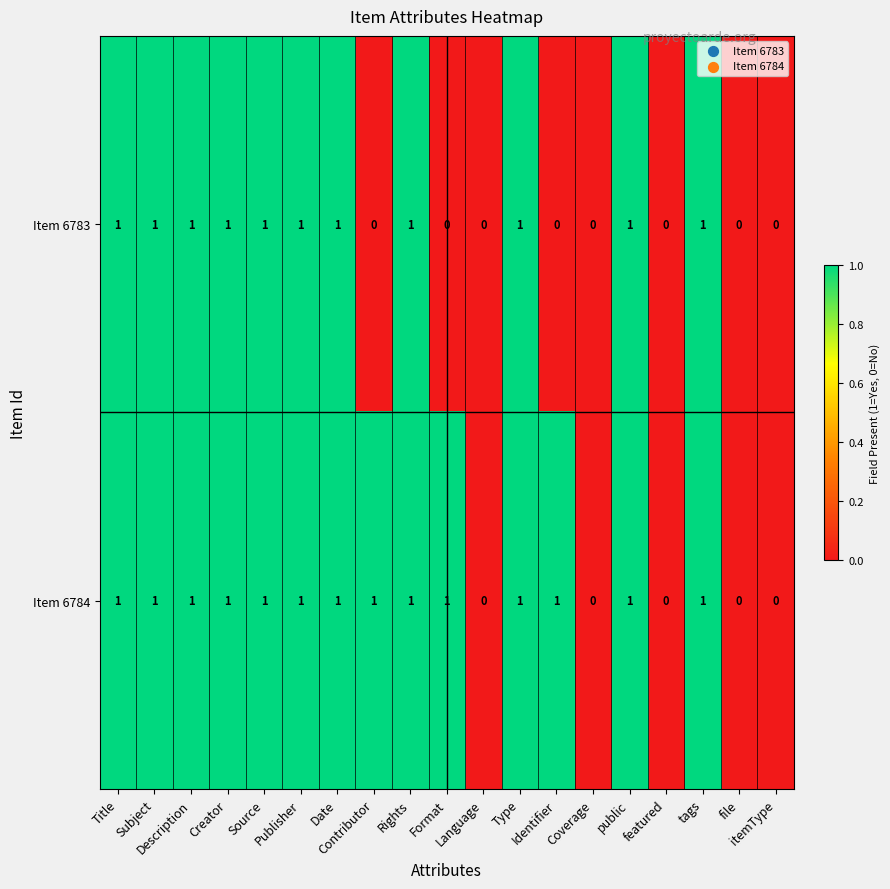

Count the Item 6783 values in the range 0 to 1.

19